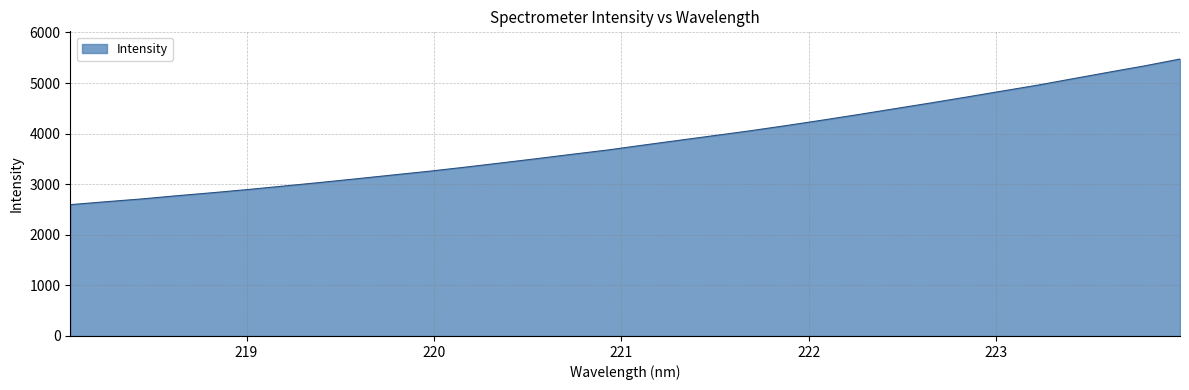

Reading left to right, list all the values displayed in this chart.

2596.1	2654.3	2709.8	2774.3	2834.1	2898.1	2966.8	3036.4	3108.7	3182.6	3255.6	3335.6	3419.0	3503.8	3591.4	3676.5	3773.8	3868.8	3963.2	4058.2	4160.6	4267.0	4377.0	4490.5	4603.6	4719.9	4838.8	4956.6	5085.4	5213.6	5338.9	5475.4